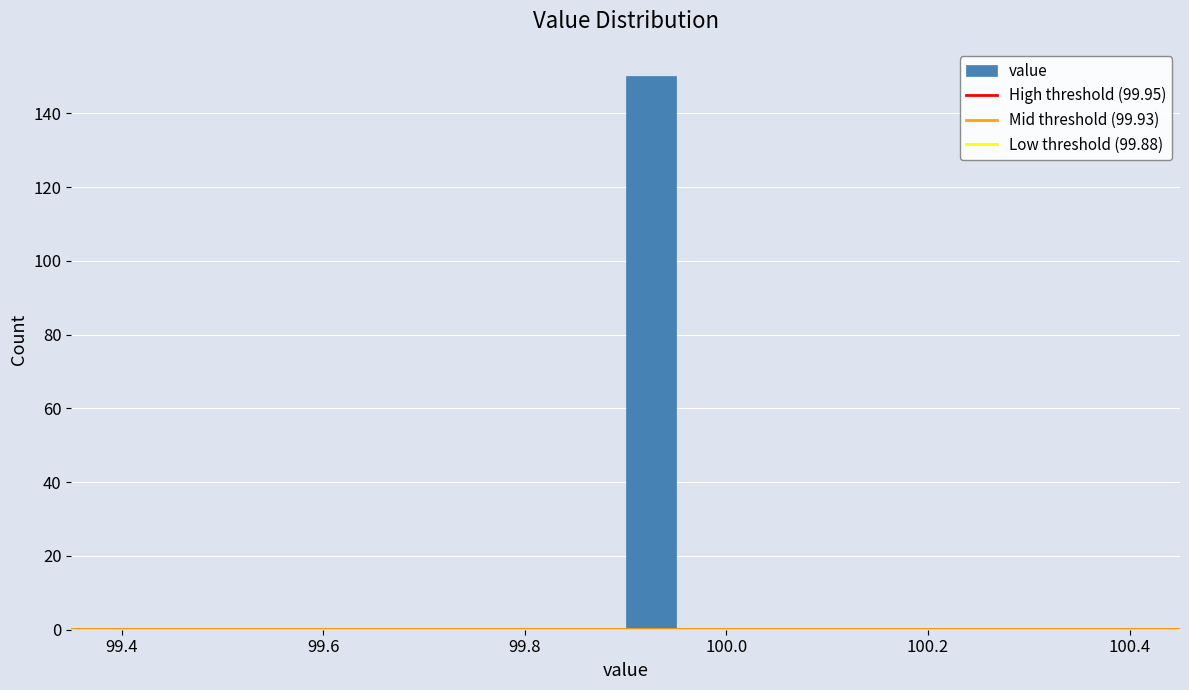

Around what value on the x-axis is the tallest bar? Give the approximate position of its centre, as read against the axis.

99.92